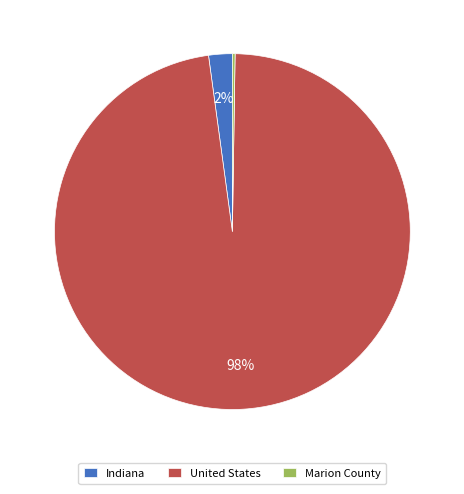

To the nearest percent, what is the combined percentage of United States and Indiana?

100%